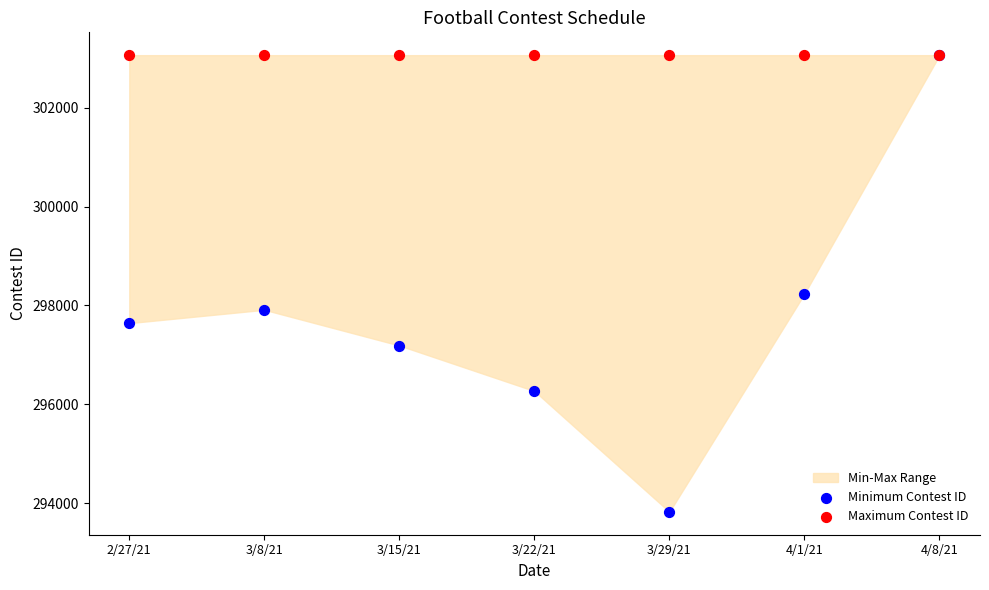

Across all series, what Y value is closest to 298444?

298237